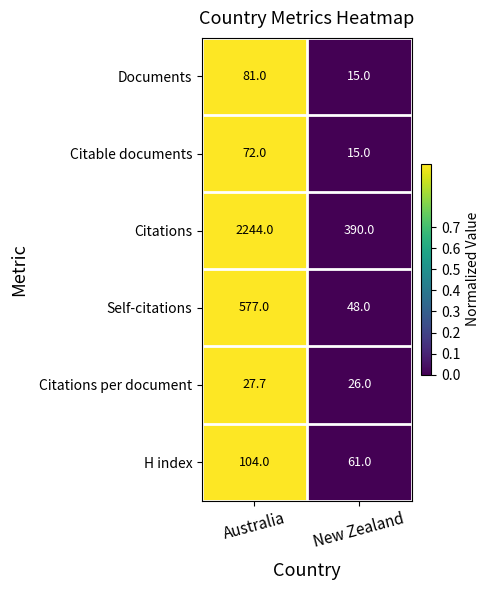

The Citable documents series shows 4.3 at New Zealand. True or false?

False